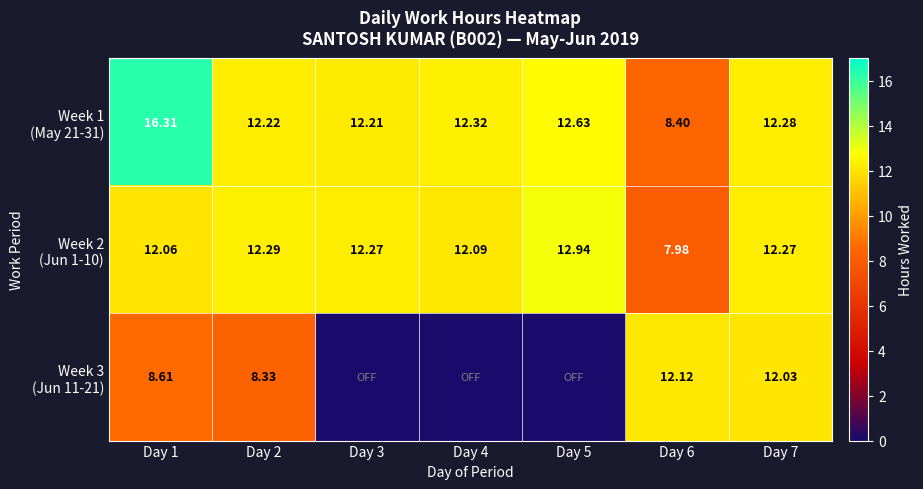

Which series has the largest total across all categories?

Week 1 (May 21-31)